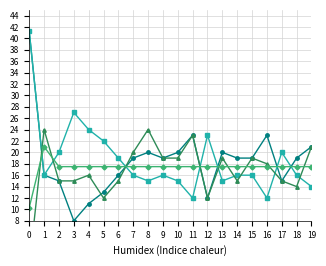

The 1st week series shows 17.2 at 12. True or false?

False